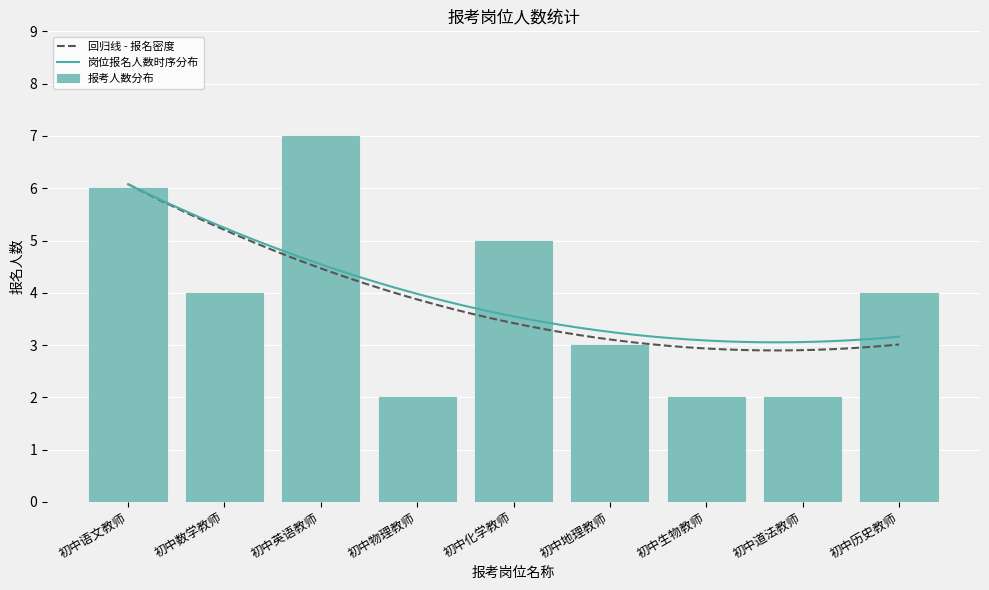

Between 初中化学教师 and 初中地理教师, which is larger?

初中化学教师